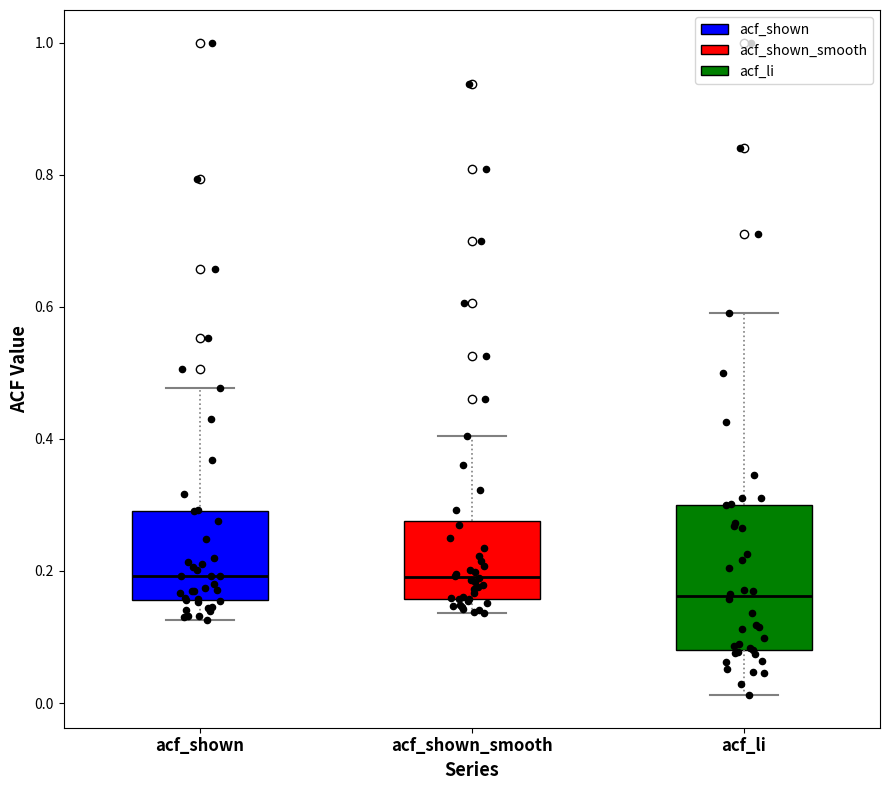

Reading left to right, transcribe this box plot: for each box, give where its median line is, the range the box spans, and where its two whiskers end, as read against the y-axis. The values are not printed on the chart, so give them approximately, as read against the axis.

acf_shown: median 0.20, box 0.16 to 0.30, whiskers 0.12 to 0.48
acf_shown_smooth: median 0.20, box 0.16 to 0.28, whiskers 0.14 to 0.40
acf_li: median 0.16, box 0.08 to 0.30, whiskers 0.02 to 0.60